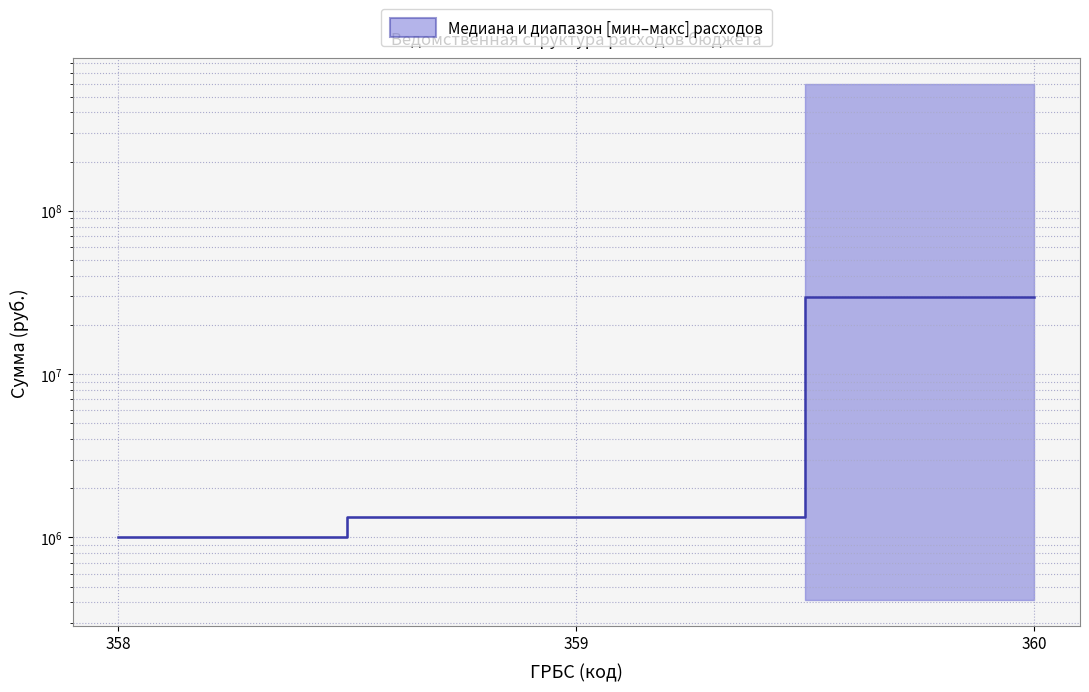

Reading left to right, what are all the values shown in this chart?

358=1002000.0	359=1335244.6	360=29587247.0